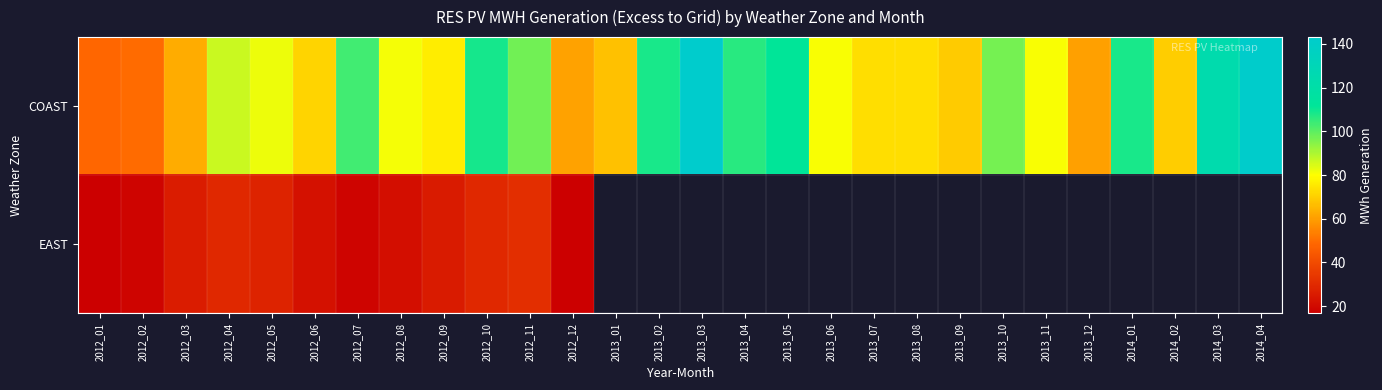

Which series has the largest total across all categories?

row_0